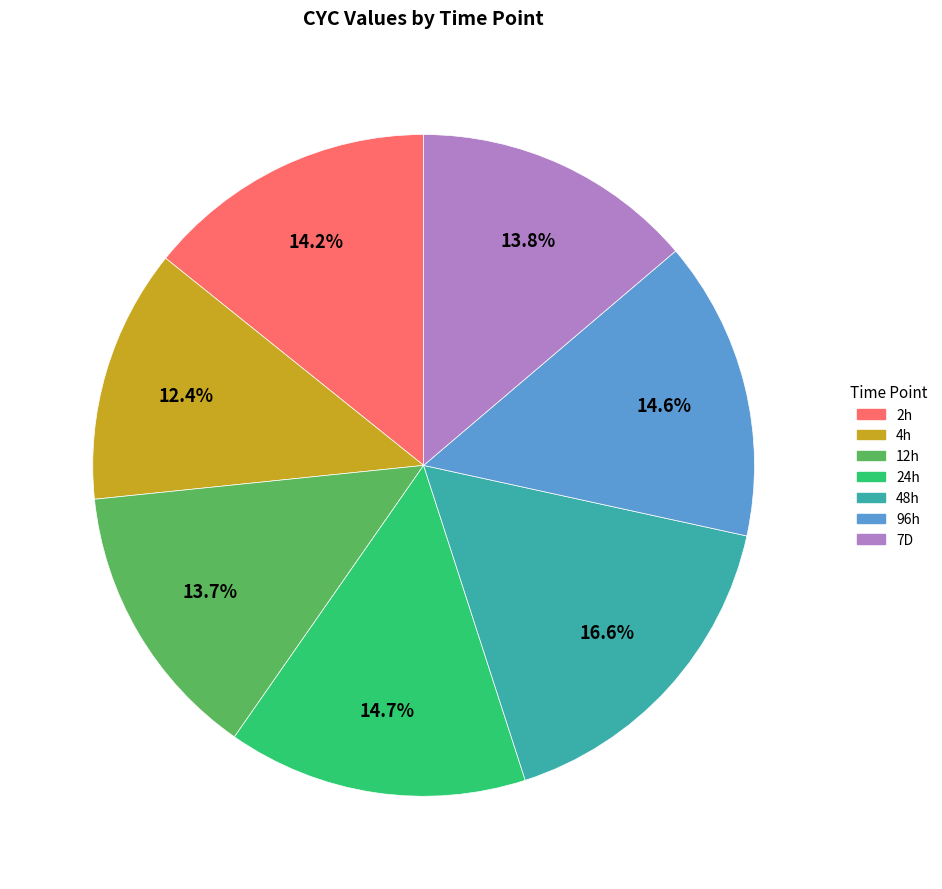

What is the smallest slice in the pie chart?

4h